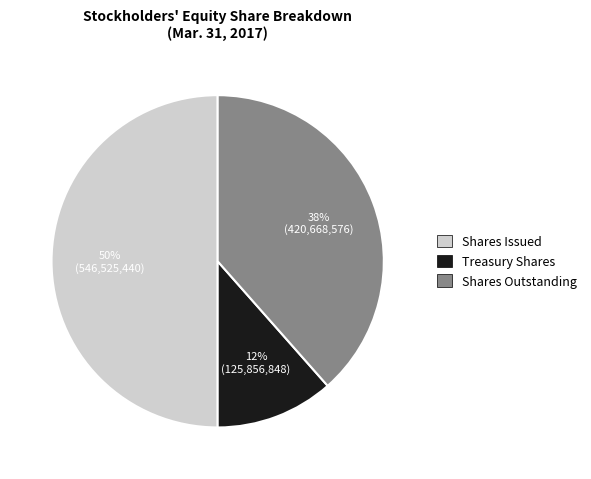

Is Treasury Shares the majority of the pie?

No